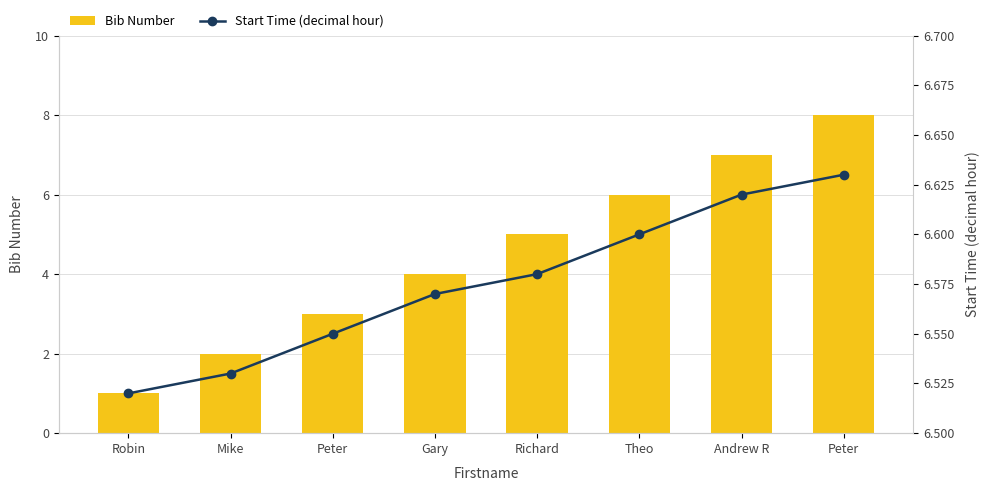

What is the difference between the maximum and second lowest values in the Bib Number series?

6